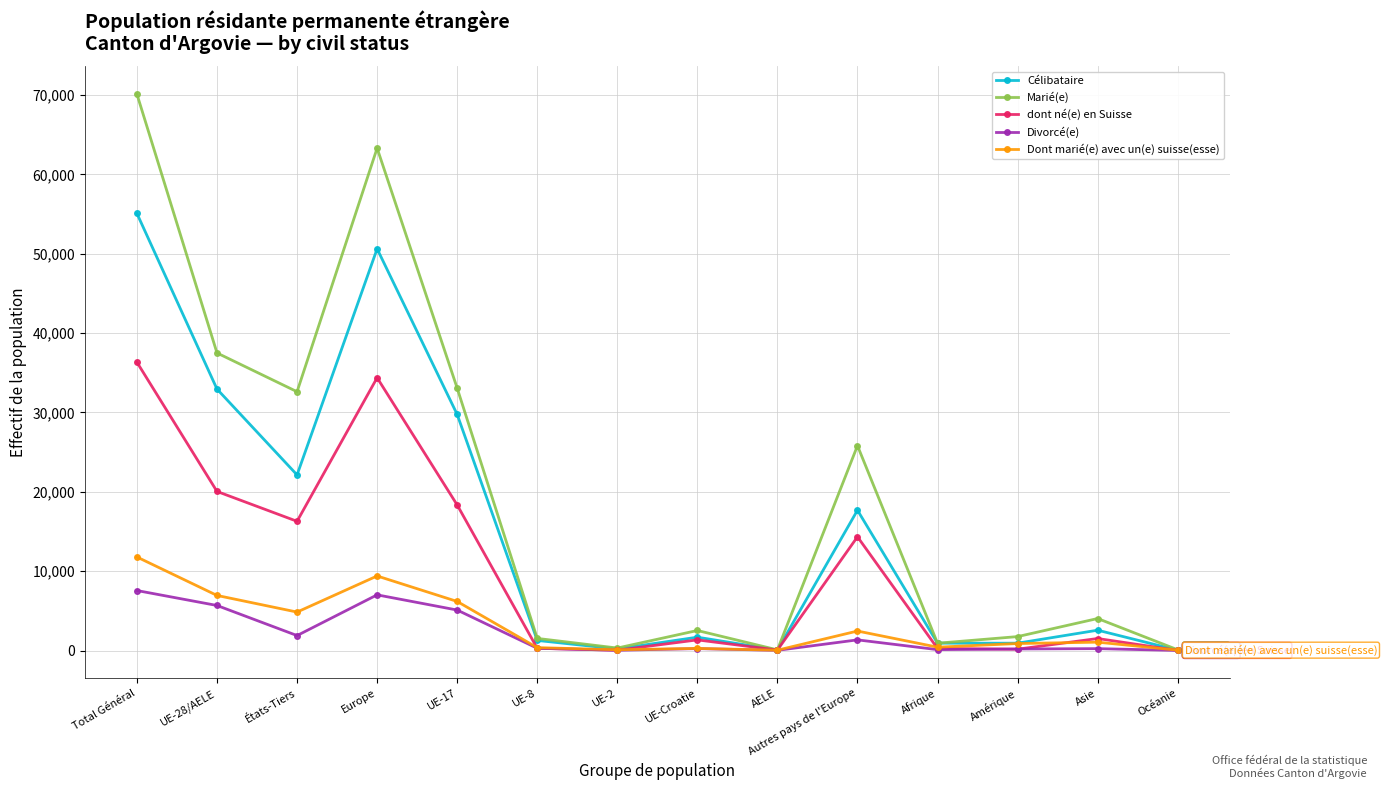

Which series has the largest total across all categories?

Marié(e)